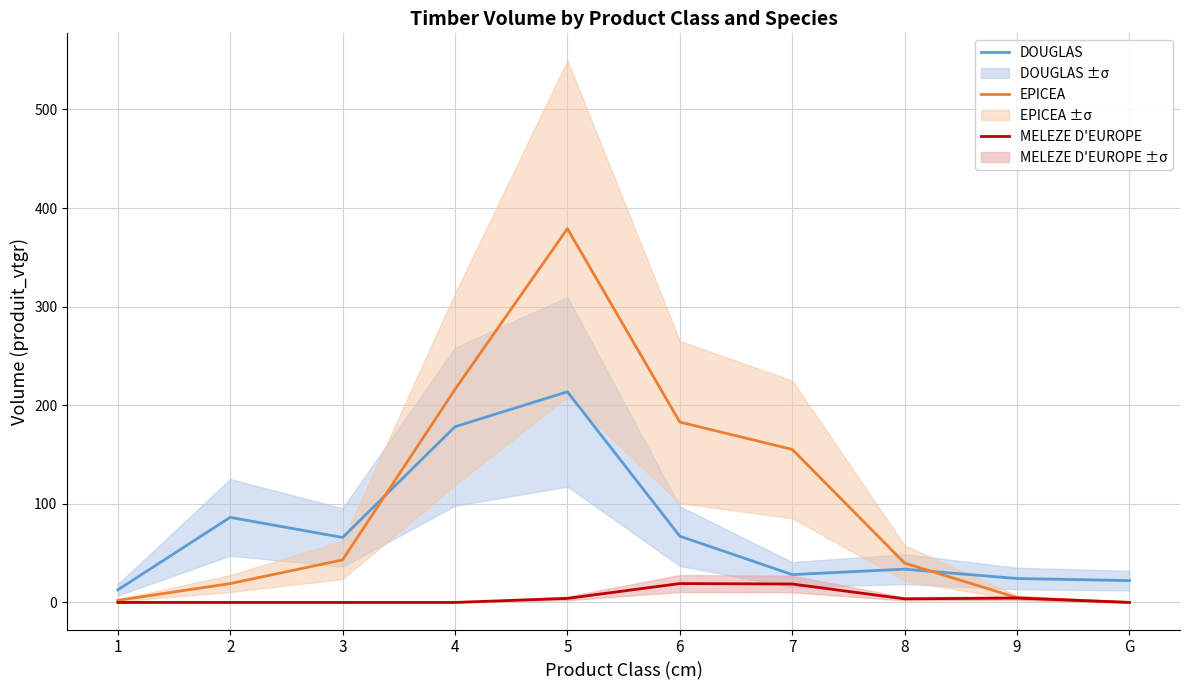

What is the label of the 1st point from the left?

1